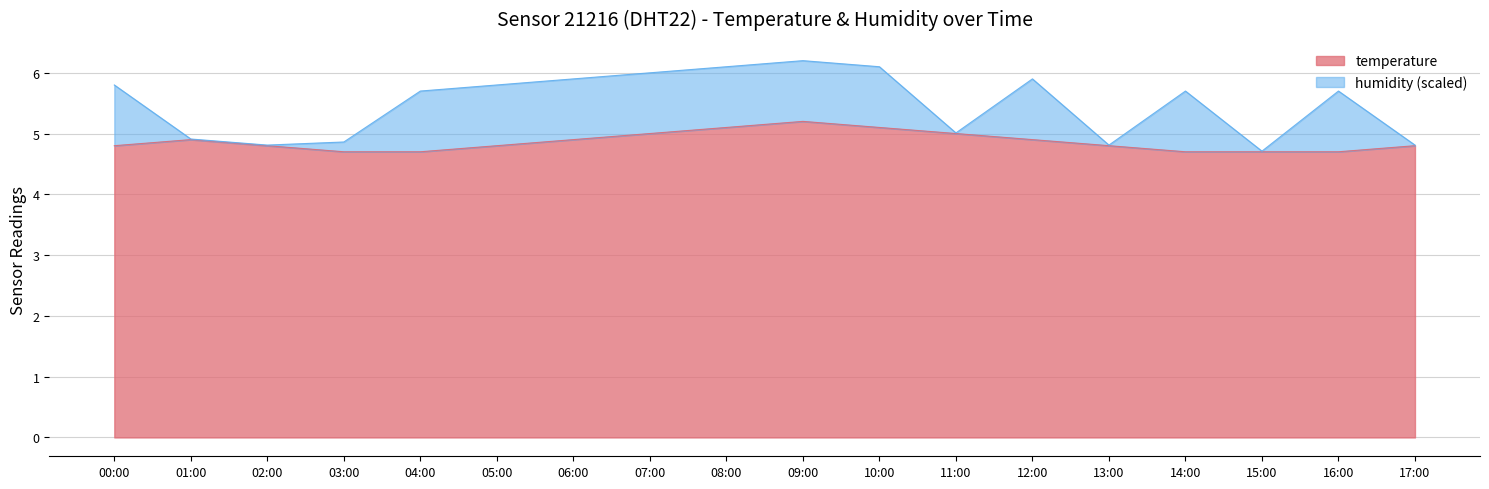

What is the difference between the second highest and second lowest values?

0.4